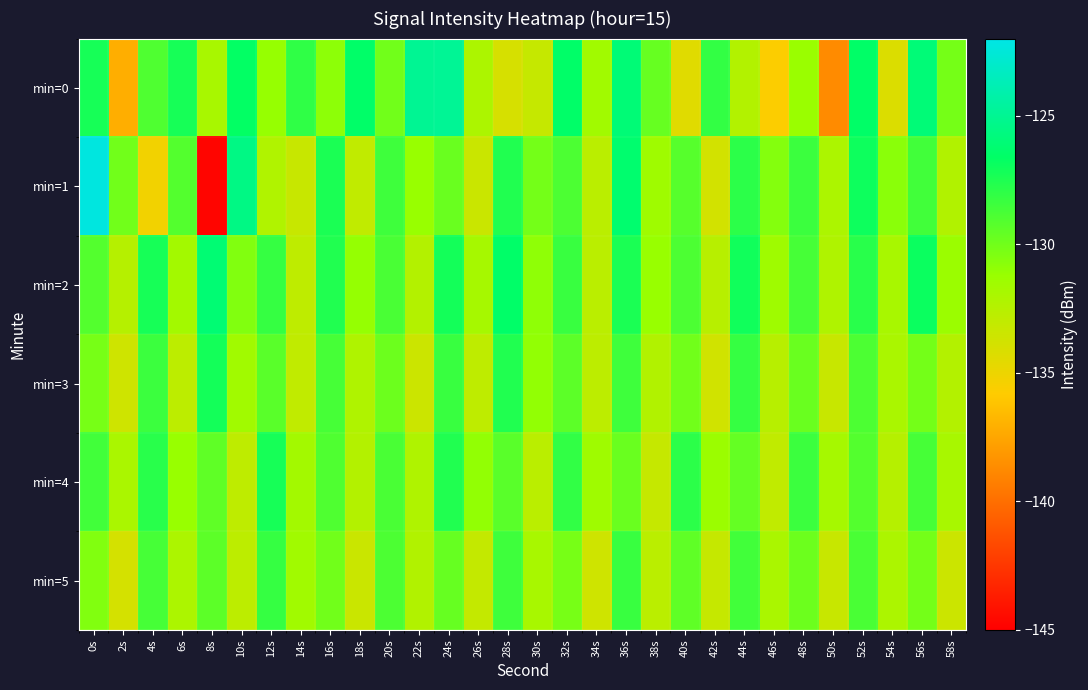

At which category is the sum across all series the highest?

36s